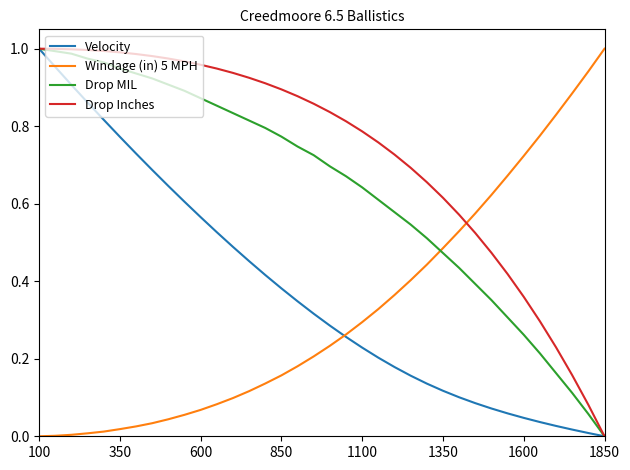

After their last crossing, which series has the higher values: Drop Inches or Windage (in) 5 MPH?

Windage (in) 5 MPH